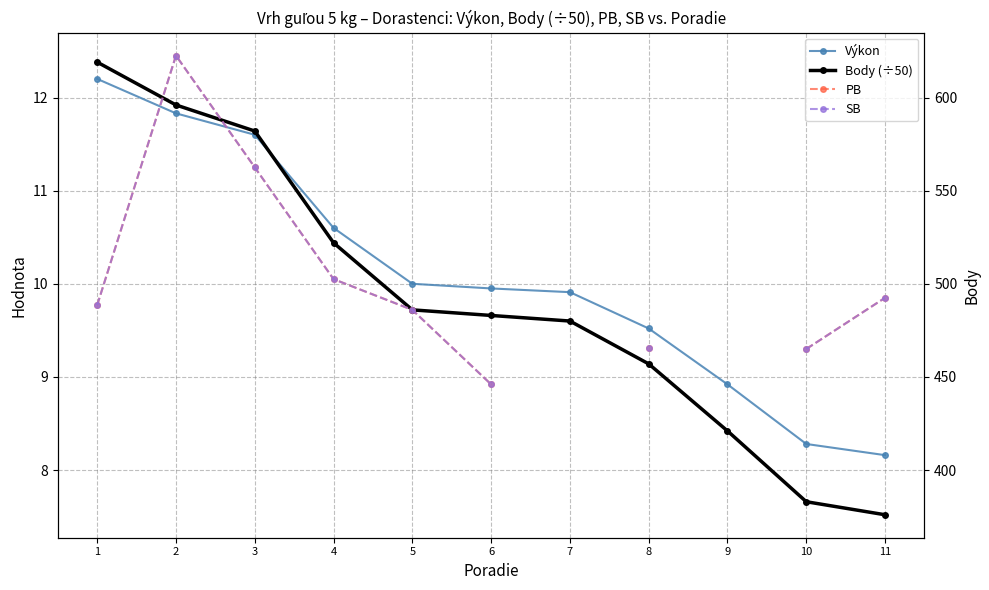

How many data points does each series have?

11